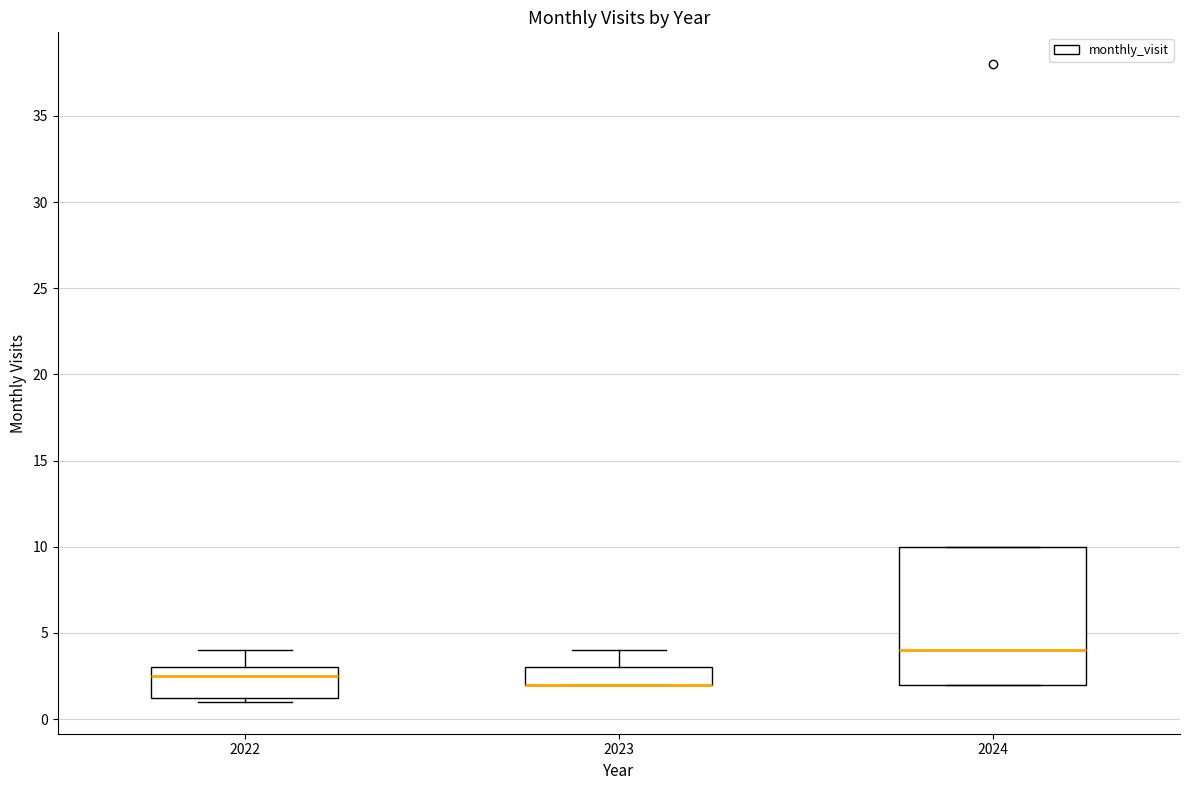

Reading left to right, read every box against the y-axis: the position of its median line, the range the box covers, and the ends of its whiskers. The values are not printed on the chart, so give them approximately, as read against the axis.

2022: median 2.5, box 1.5 to 3.0, whiskers 1.0 to 4.0
2023: median 2.0 (drawn on the box's lower edge), box 2.0 to 3.0, whiskers 2.0 to 4.0
2024: median 4.0, box 2.0 to 10.0, whiskers 2.0 to 10.0